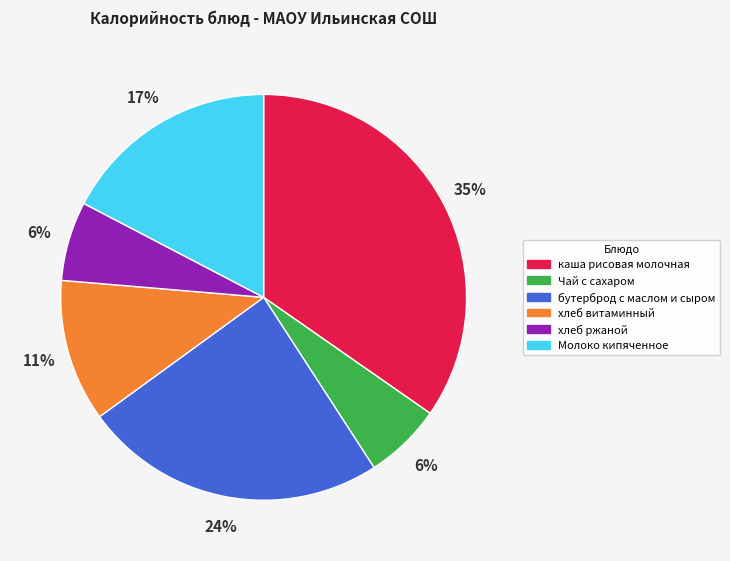

True or false: Чай с сахаром accounts for 6% of the total.

True